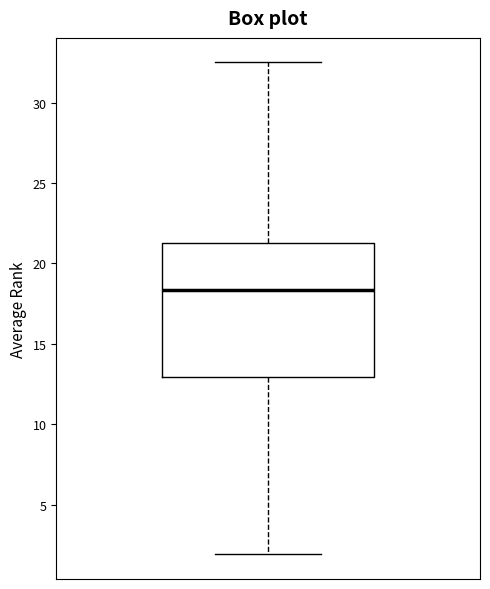

Where is the upper edge of the box on the y-axis? The values are not printed on the chart, so give them approximately, as read against the axis.

21.5